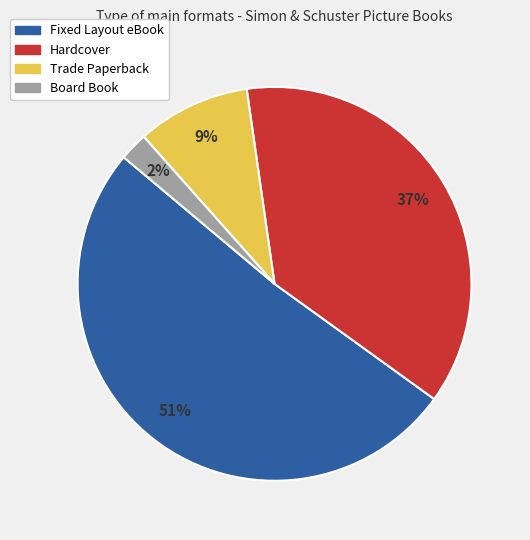

To the nearest percent, what is the difference between the Hardcover and Board Book slice percentages?

35%